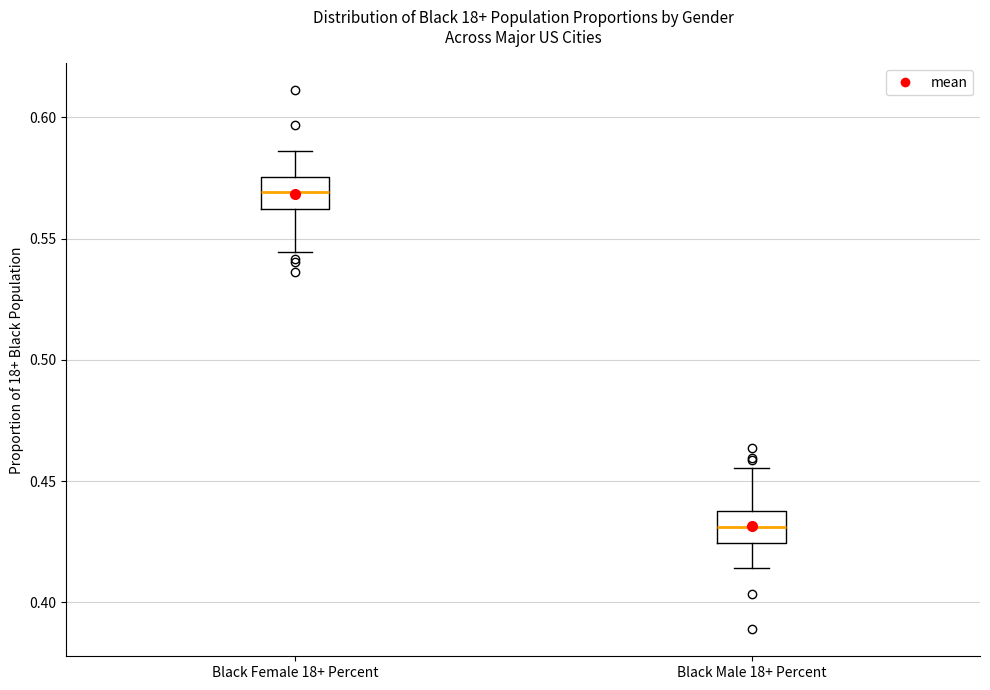

Reading left to right, transcribe this box plot: for each box, give where its median line is, the range the box spans, and where its two whiskers end, as read against the y-axis. The values are not printed on the chart, so give them approximately, as read against the axis.

Black Female 18+ Percent: median 0.570, box 0.560 to 0.575, whiskers 0.545 to 0.585
Black Male 18+ Percent: median 0.430, box 0.425 to 0.440, whiskers 0.415 to 0.455